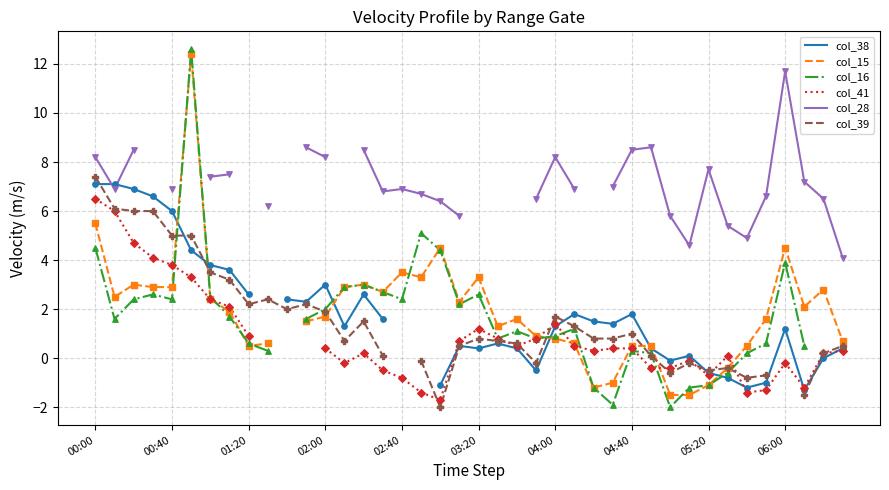

Which series has the largest Y range (max minus min)?

col_16